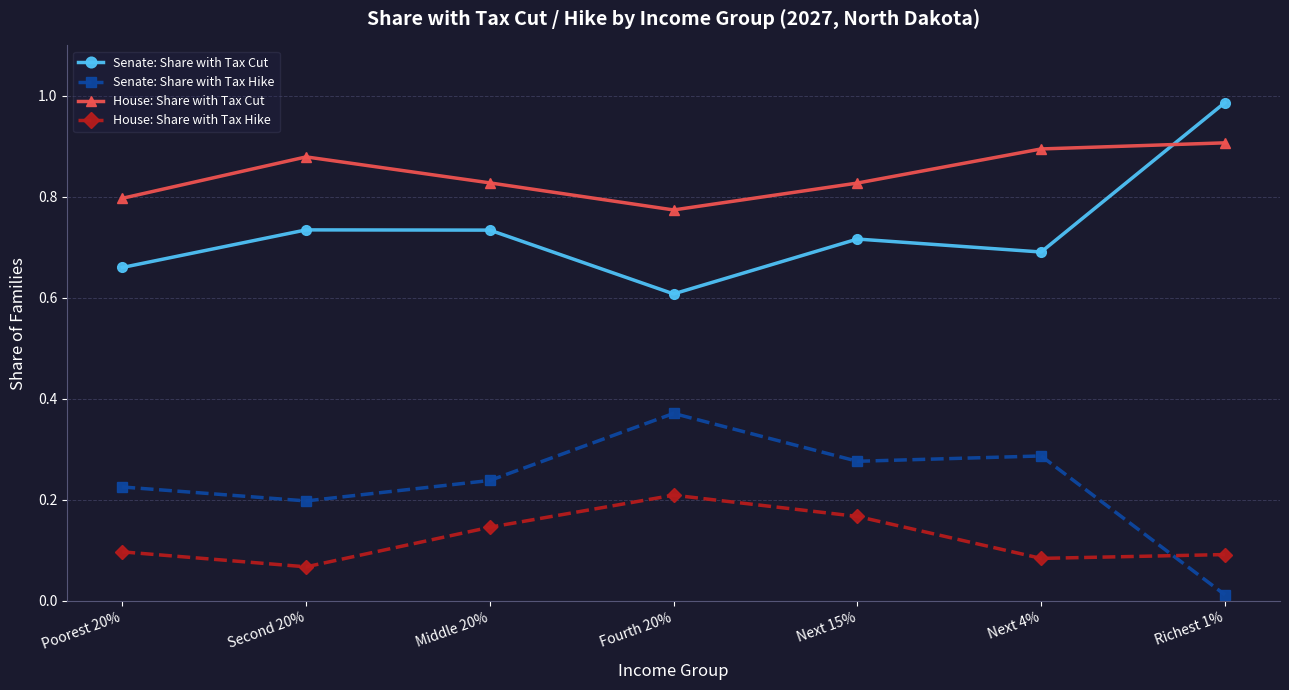

Where is Senate: Share with Tax Hike nearest to the value 0?

Richest 1%